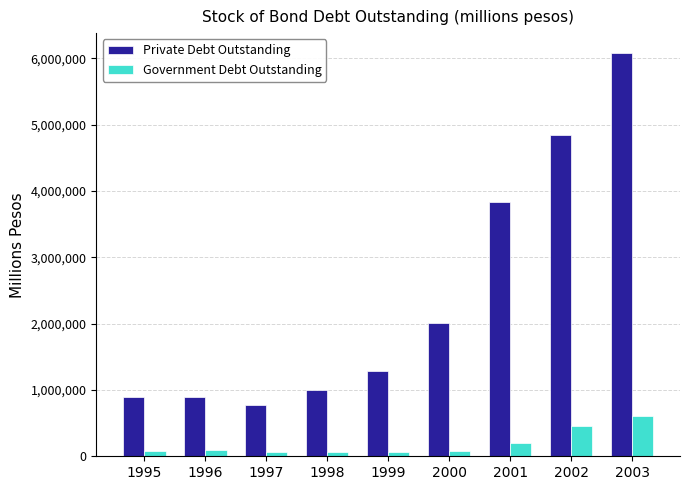

The value of Government Debt Outstanding at 1996 is 95396. True or false?

True